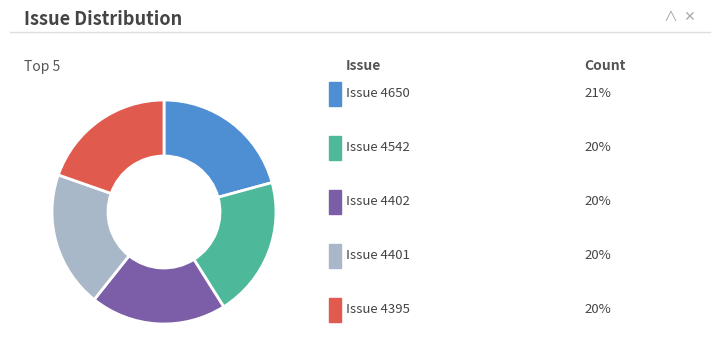

Is there a majority slice in this chart?

No